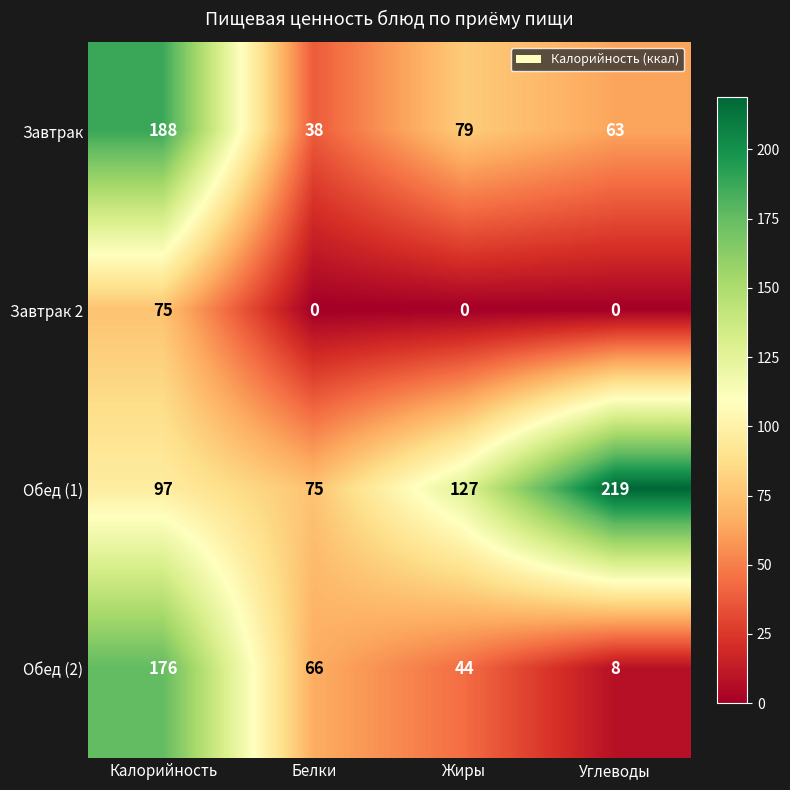

Which label corresponds to the largest value in the chart?

Углеводы